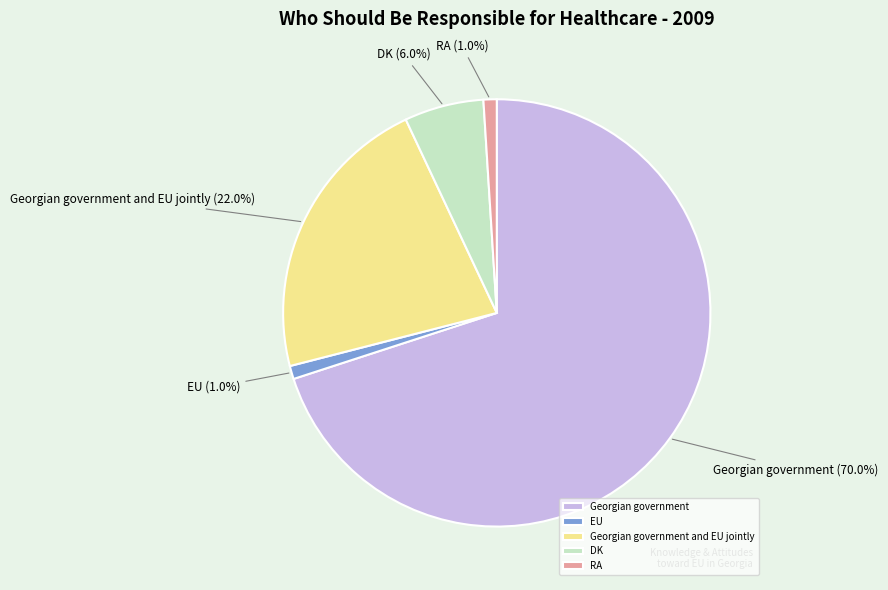

Is it true that Georgian government and EU jointly is 22% of the pie?

True